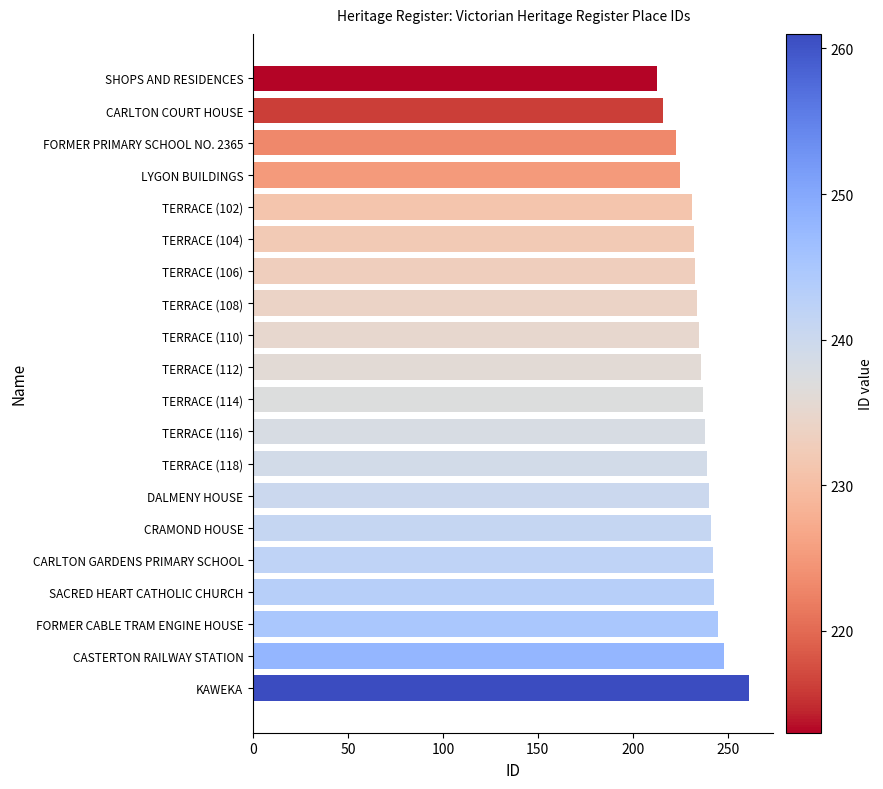

What is the minimum value shown in the chart?

213